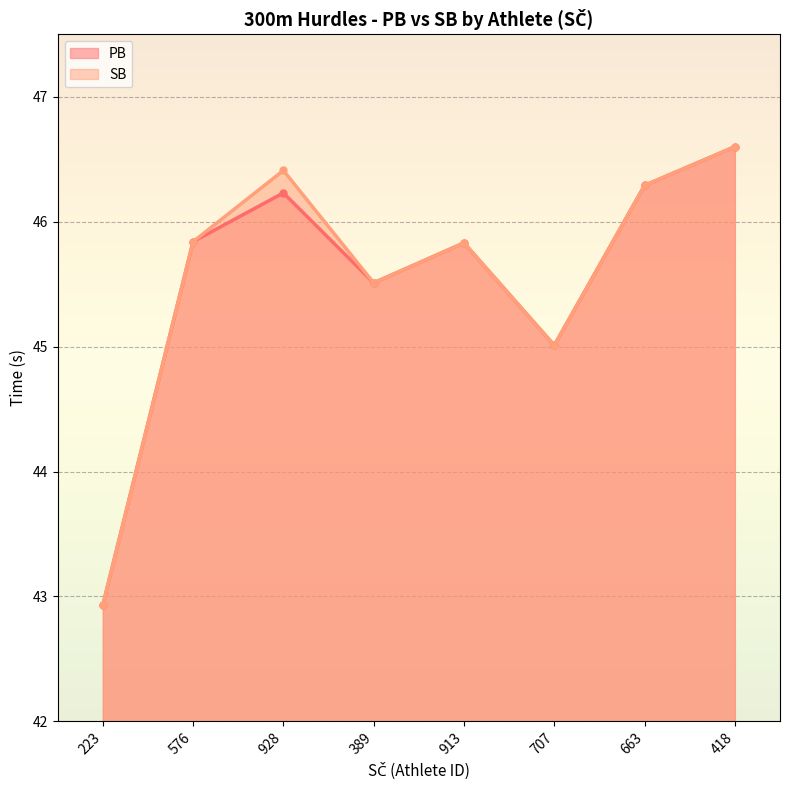

True or false: SB has more than 1 interior local peaks.

True